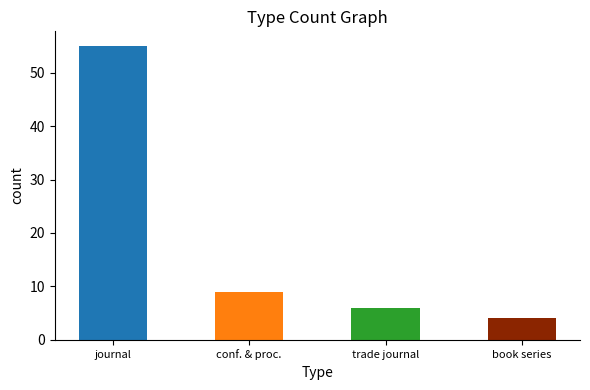

Reading right to left, transcribe all the data shown in this chart.

4	6	9	55